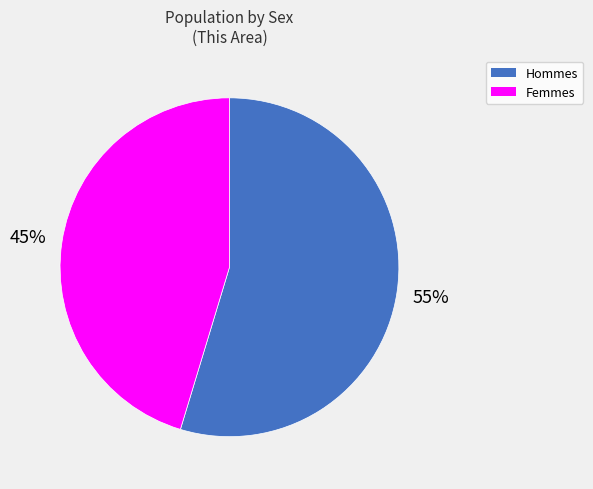

Is there any slice that represents more than half of the pie?

Yes